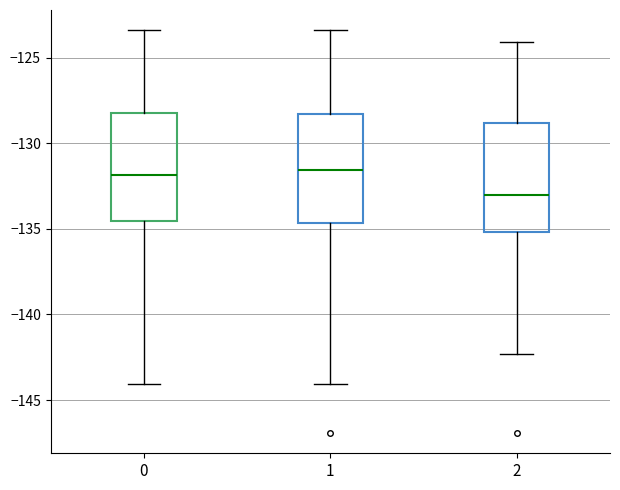

Which box has the lowest median line?

2